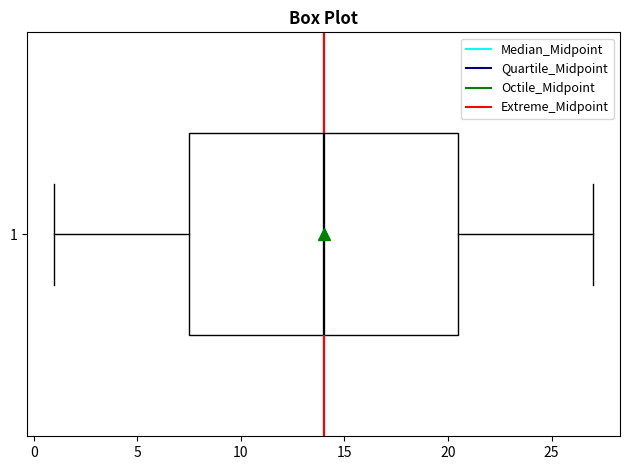

Read this box plot against the x-axis: the position of the median line, the range covered by the box, and the ends of both whiskers. The values are not printed on the chart, so give them approximately, as read against the axis.

median 14.0, box 7.5 to 20.5, whiskers 1.0 to 27.0